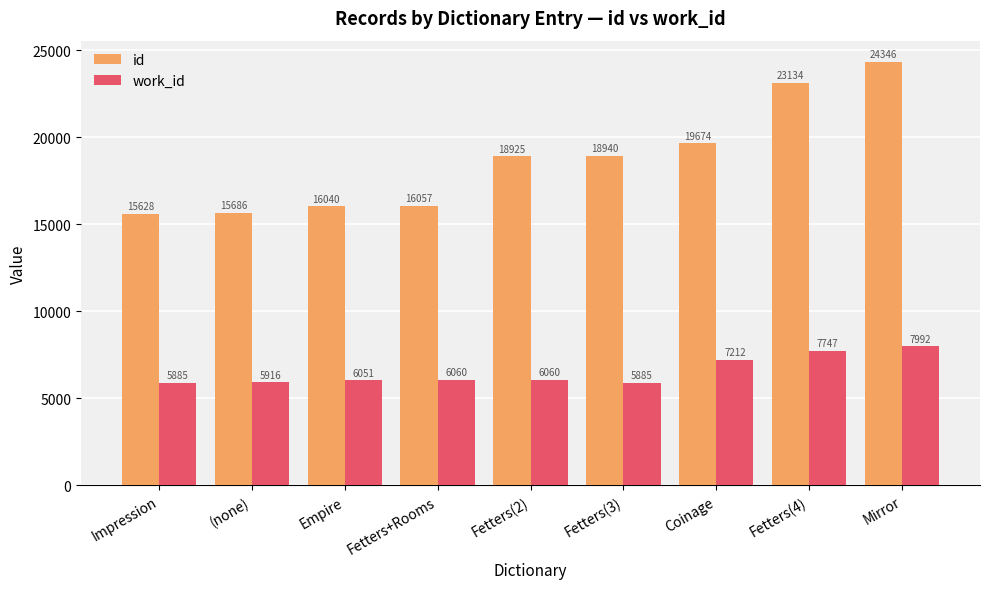

What is the difference between the highest and lowest values at Coinage?

12462